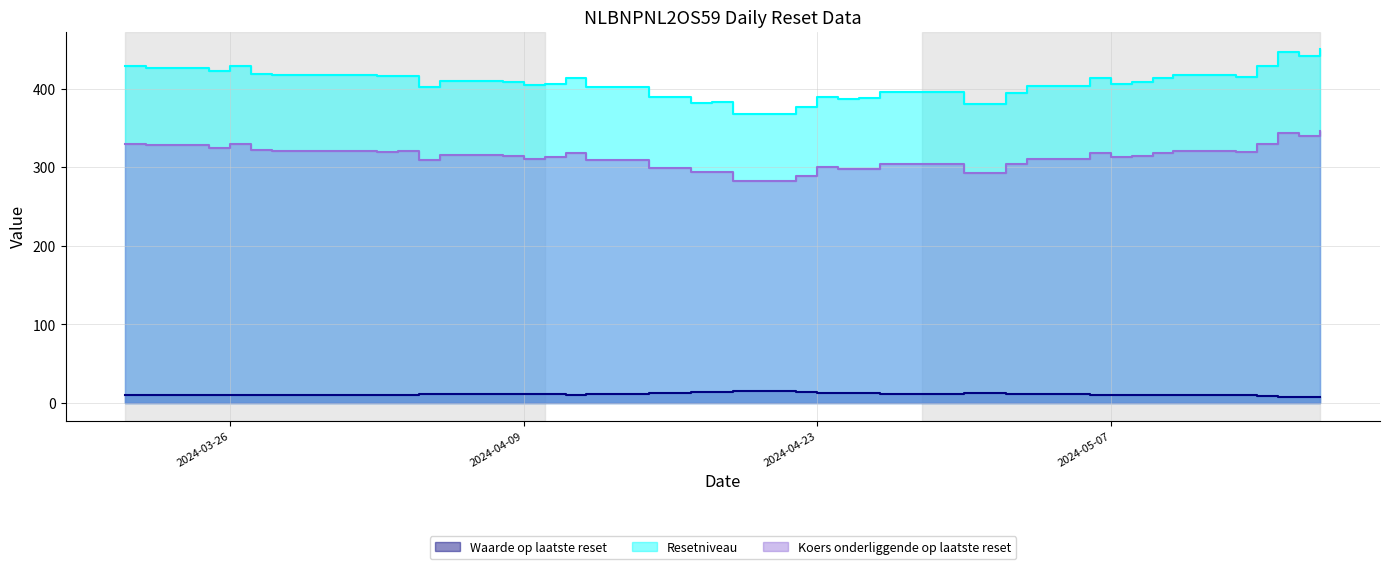

At how many categories does at least one series exceed 96?

39